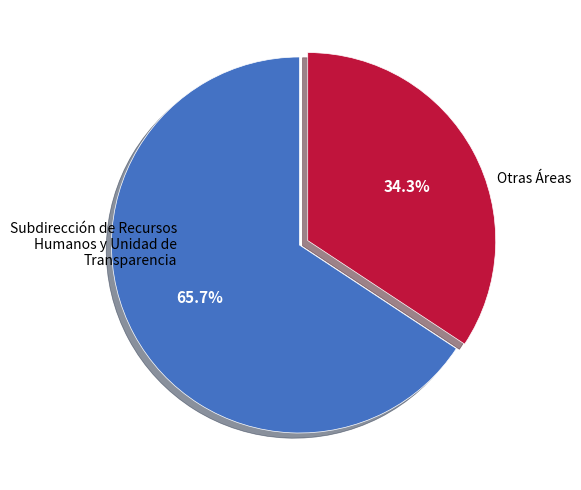

Does any single category account for the majority?

Yes